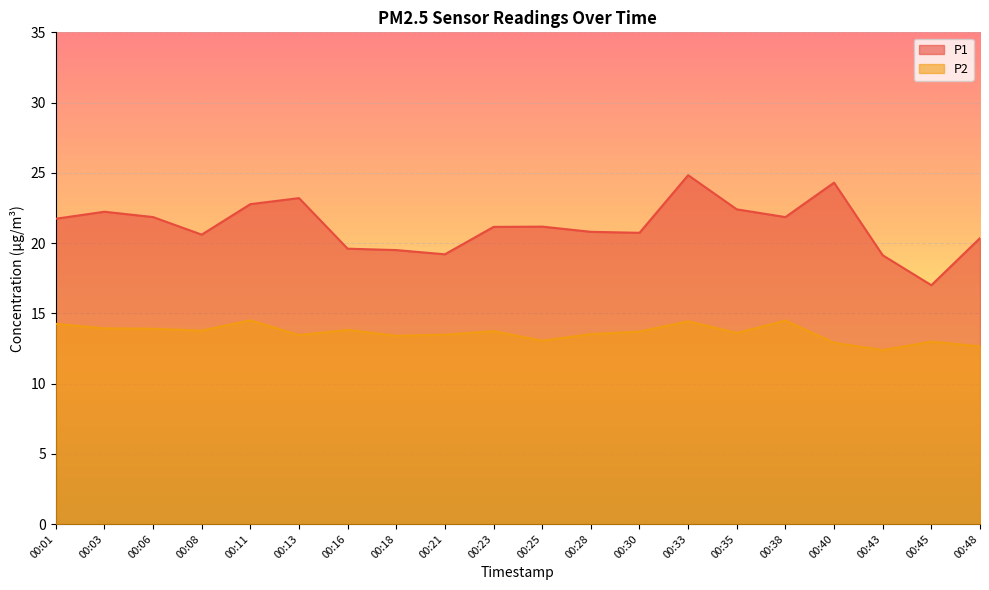

What is the total value across all series at 00:21?

32.7